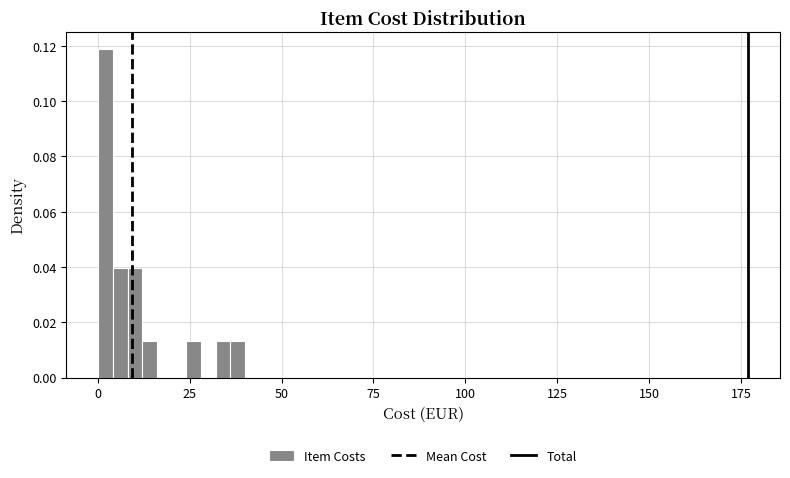

Around what value on the x-axis is the tallest bar? Give the approximate position of its centre, as read against the axis.

0